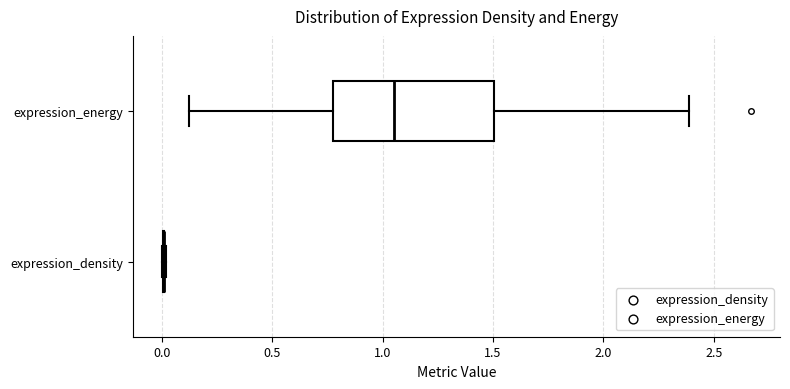

Reading bottom to top, read every box against the x-axis: the position of its median line, the range the box covers, and the ends of its whiskers. The values are not printed on the chart, so give them approximately, as read against the axis.

expression_density: box collapsed to a line at 0.00, whiskers 0.00 to 0.00
expression_energy: median 1.05, box 0.80 to 1.50, whiskers 0.10 to 2.40